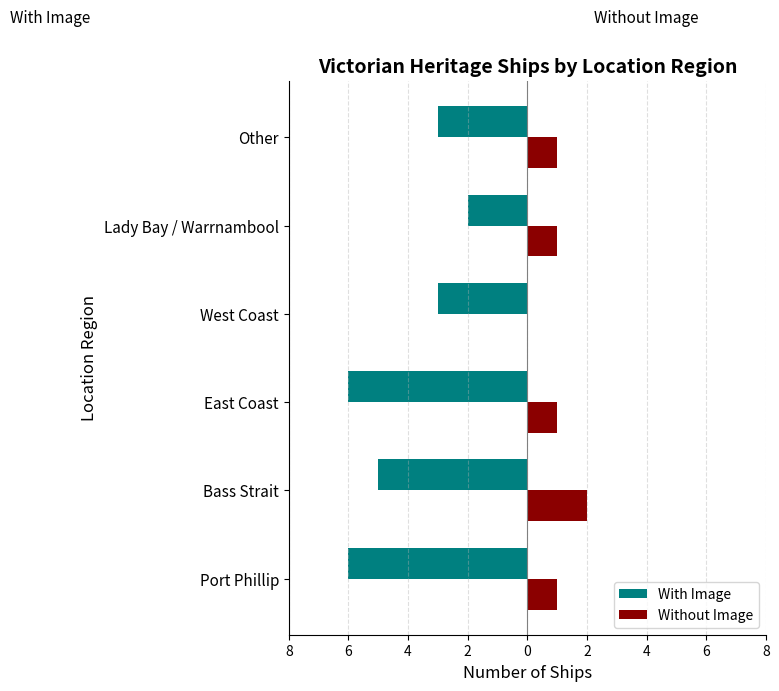

What are all the series names shown in the legend?

With Image, Without Image